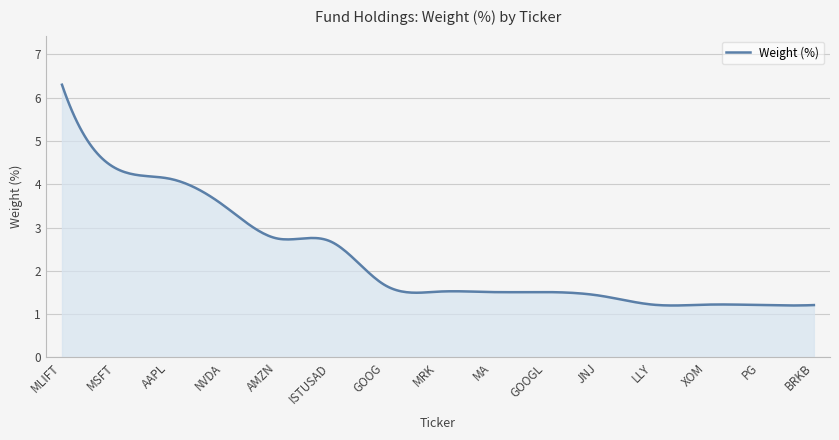

What is the greatest value displayed?

6.3